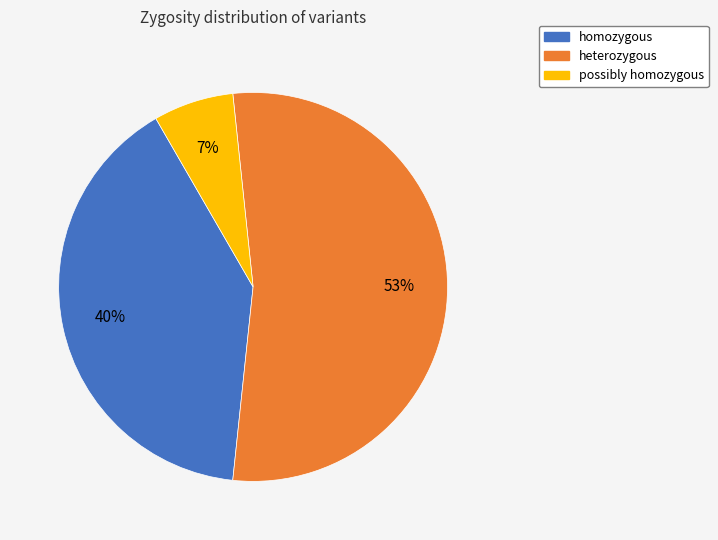

To the nearest percent, what is the average slice percentage?

33%